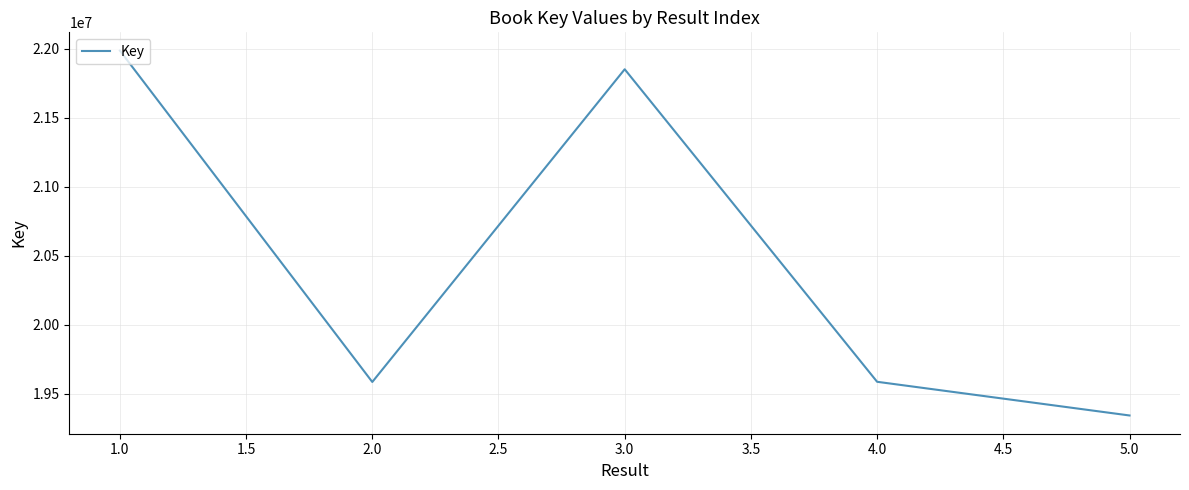

What value does the data have at 3.0, to the nearest 10?

21850650